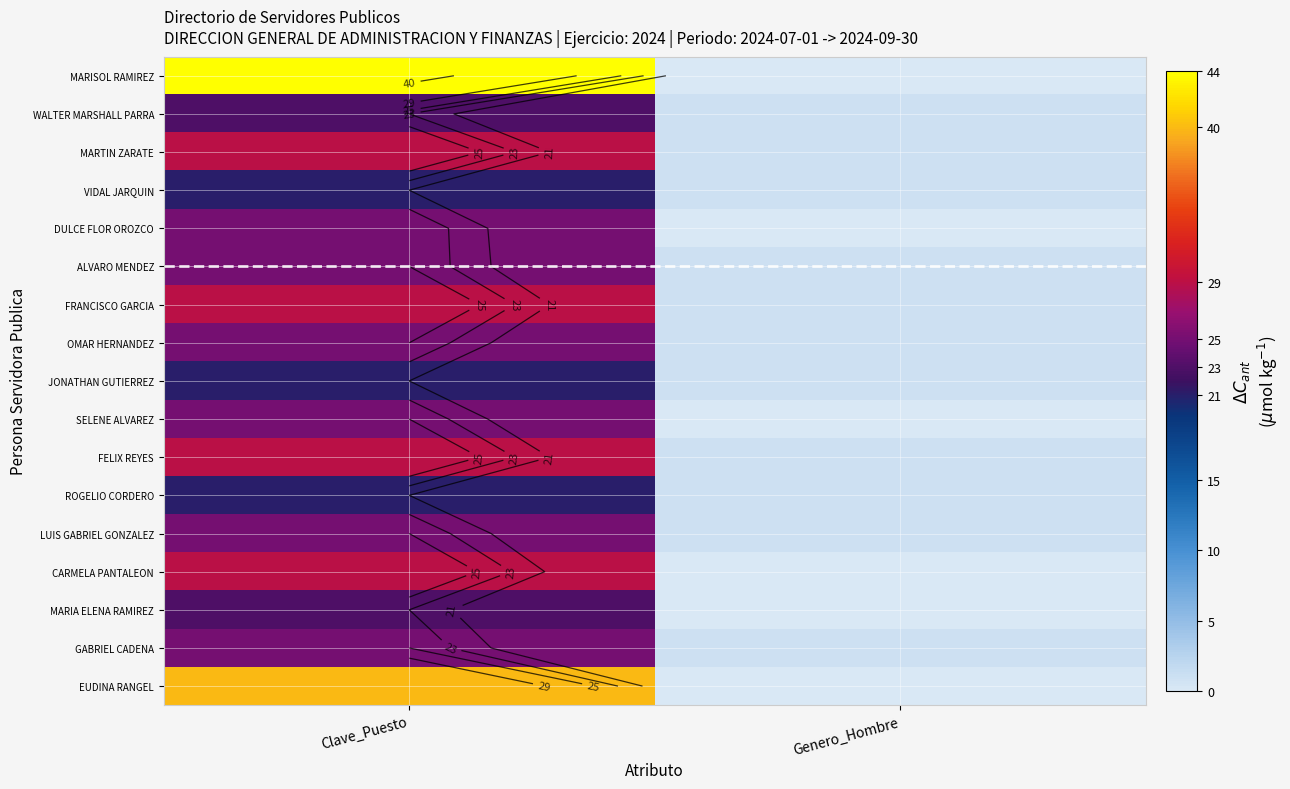

How many data points in DULCE FLOR OROZCO are less than 25?

1